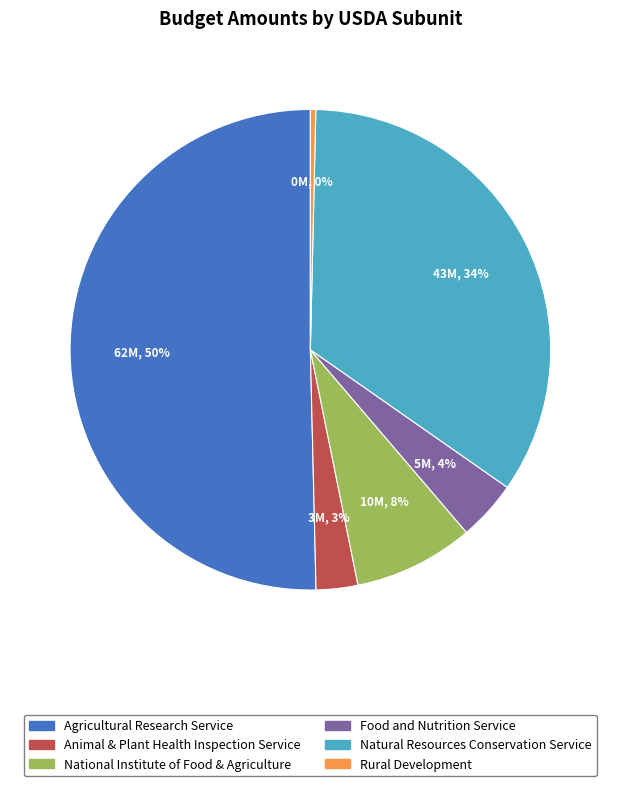

To the nearest percent, what is the average slice percentage?

17%